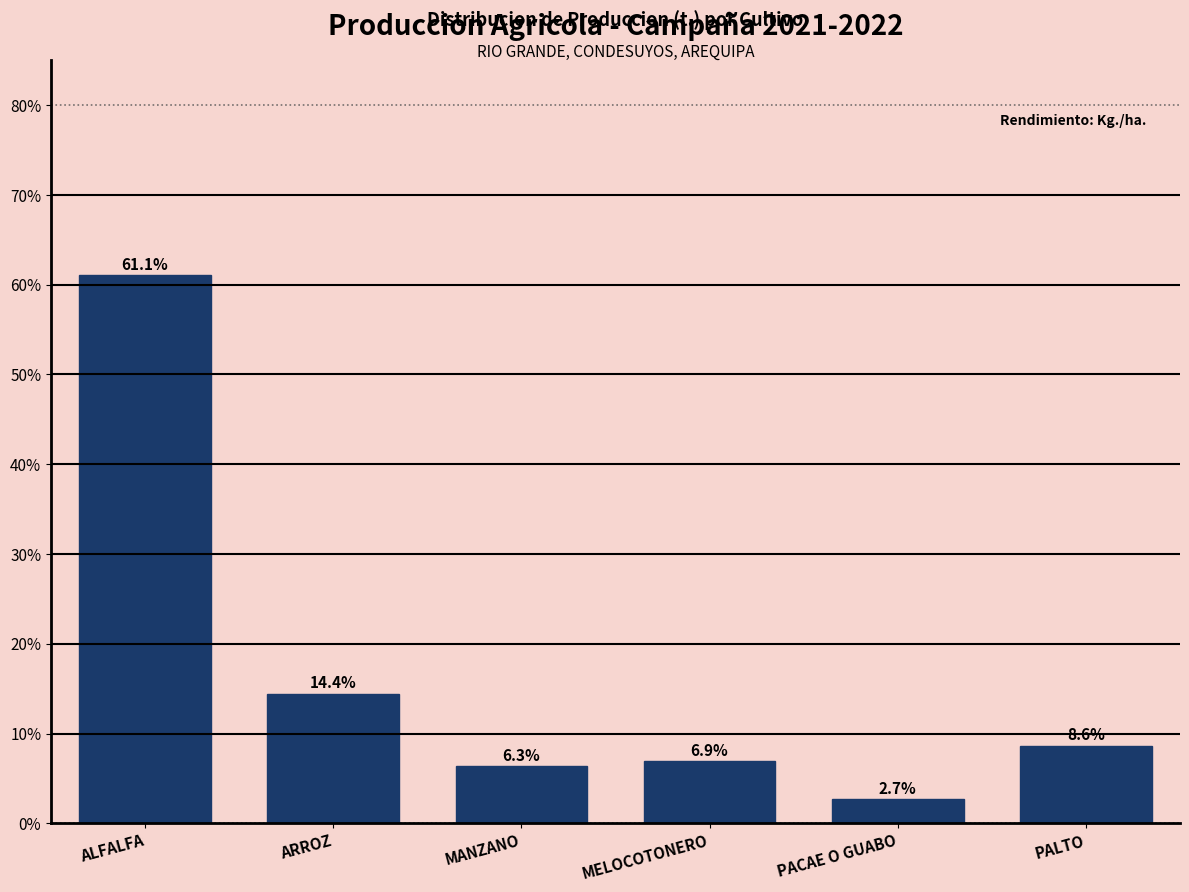

Reading right to left, list all the values displayed in this chart.

8.6	2.7	6.9	6.3	14.4	61.1